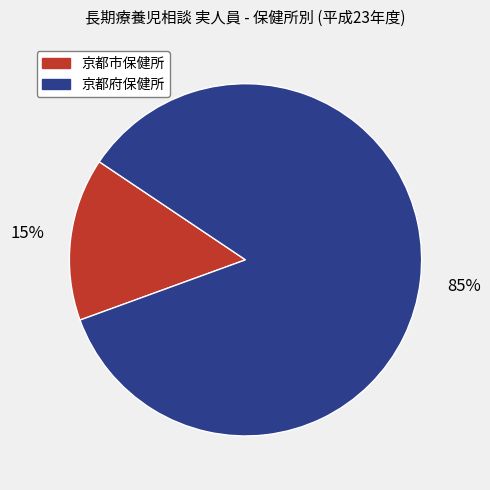

Combined, do 京都府保健所 and 京都市保健所 account for over 50%?

Yes